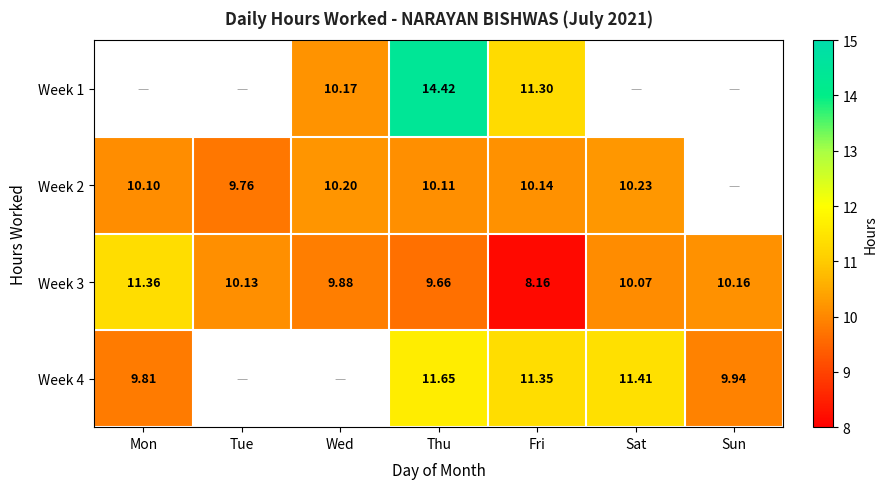

Is the value of Week 4 at Fri greater than the value of Week 2 at Thu?

Yes